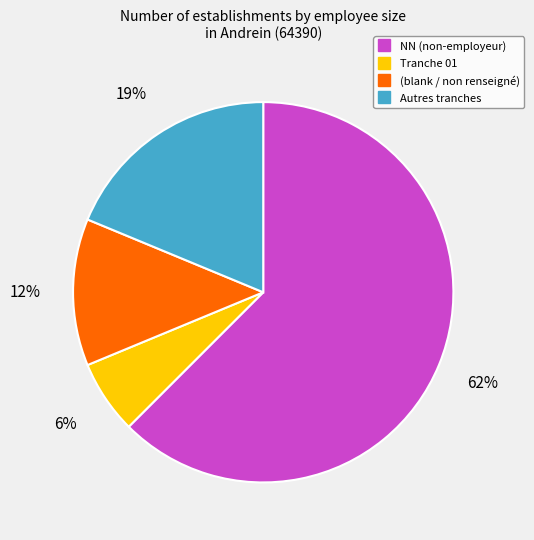

Is there a majority slice in this chart?

Yes